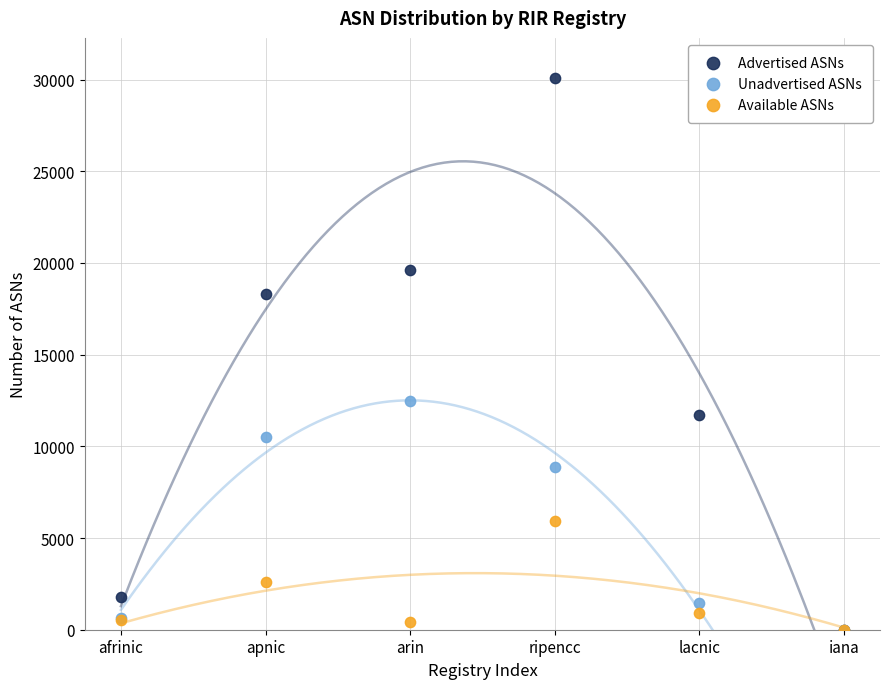

In the Available ASNs series, what Y value is closest to 2971?

2587